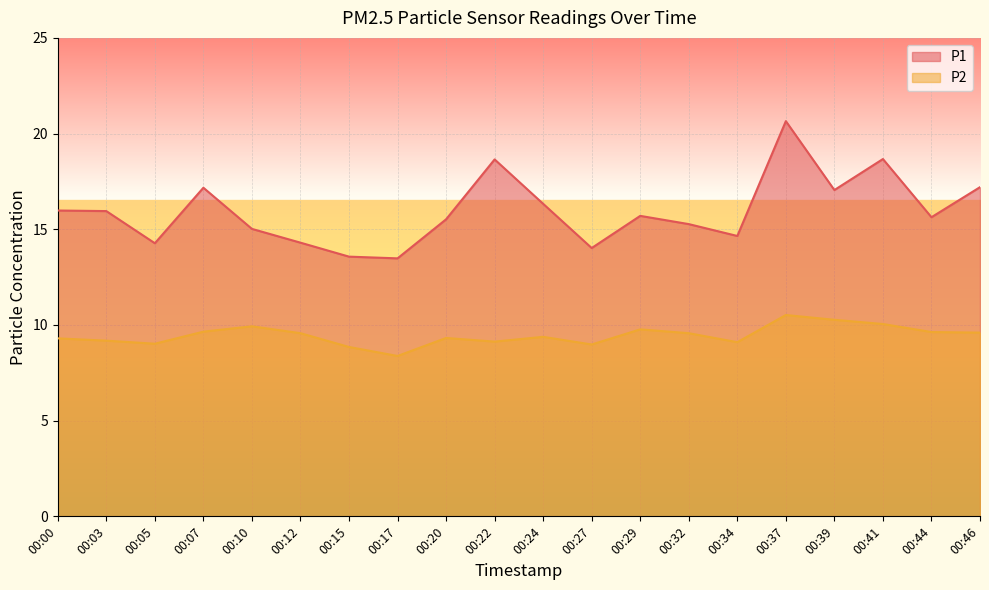

How many distinct data groups are displayed?

2